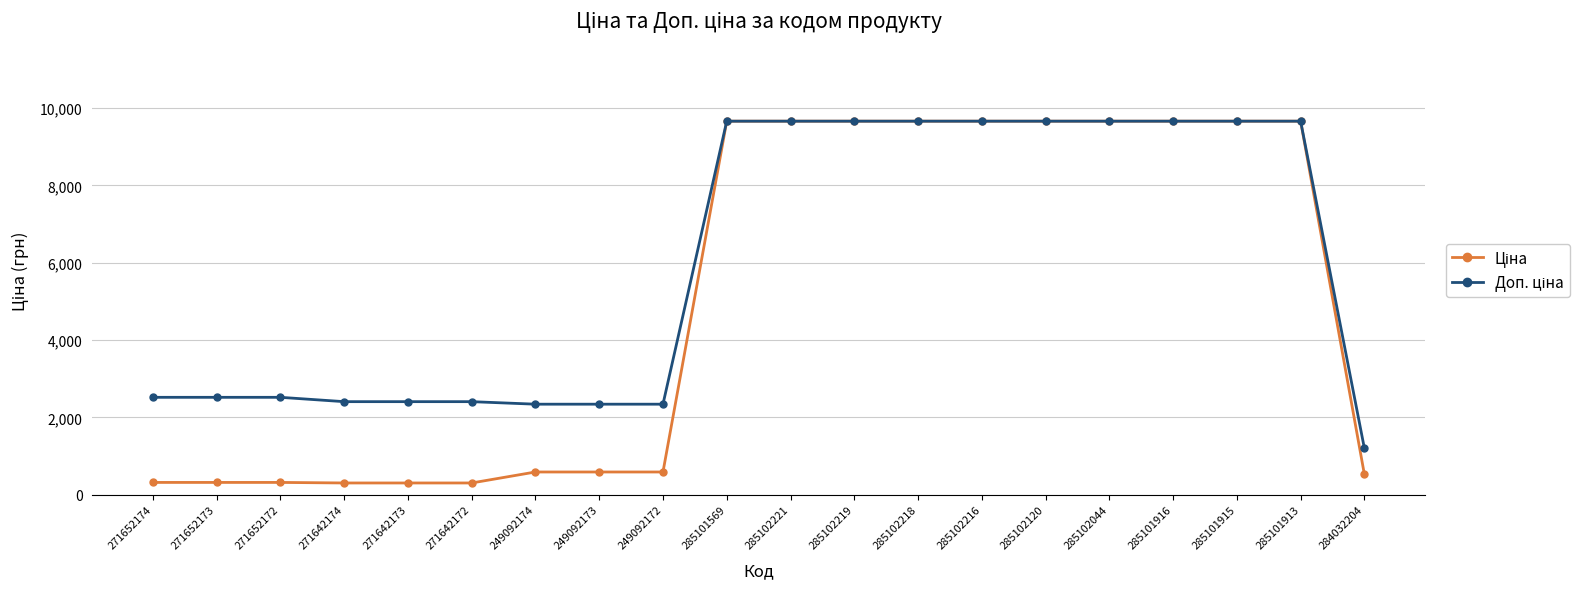

What is the difference between the highest and lowest values at 271652174?

2202.8